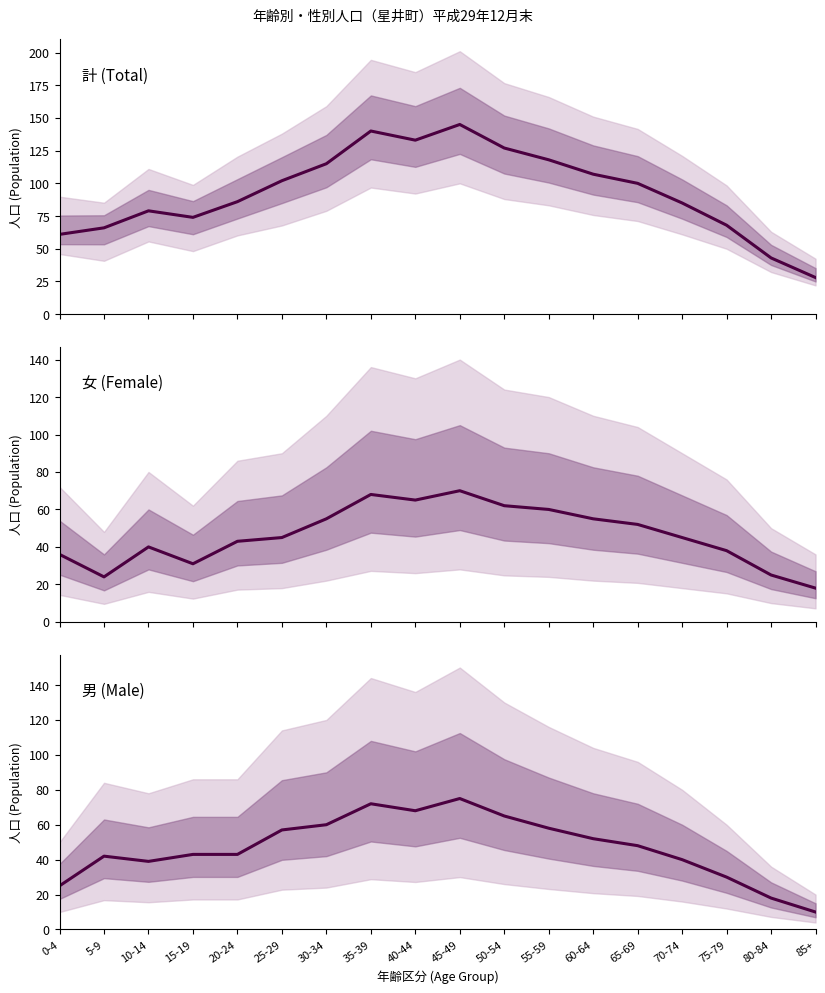

True or false: 男 (Male) has a value of 58 at 55-59.

True